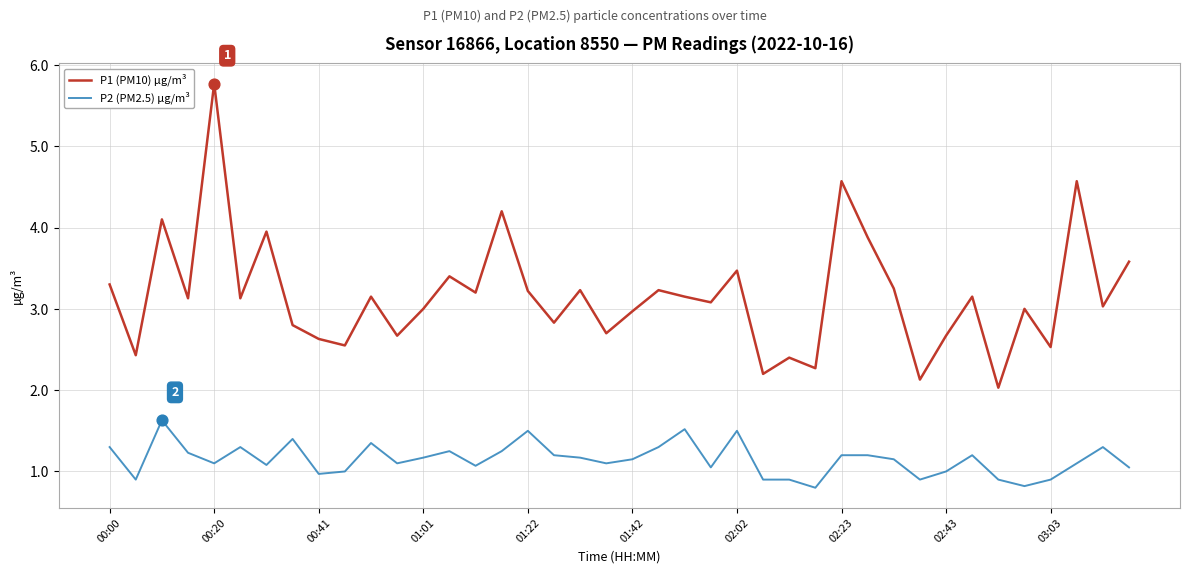

Which series has the largest total across all categories?

P1 (PM10) µg/m³